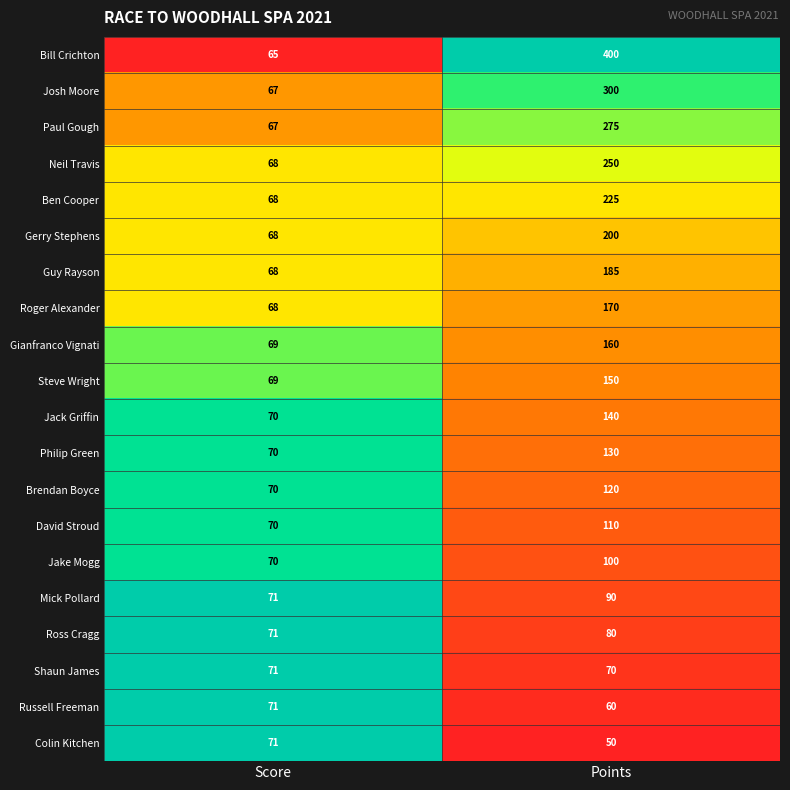

What is the approximate value of Ross Cragg at Score?

71